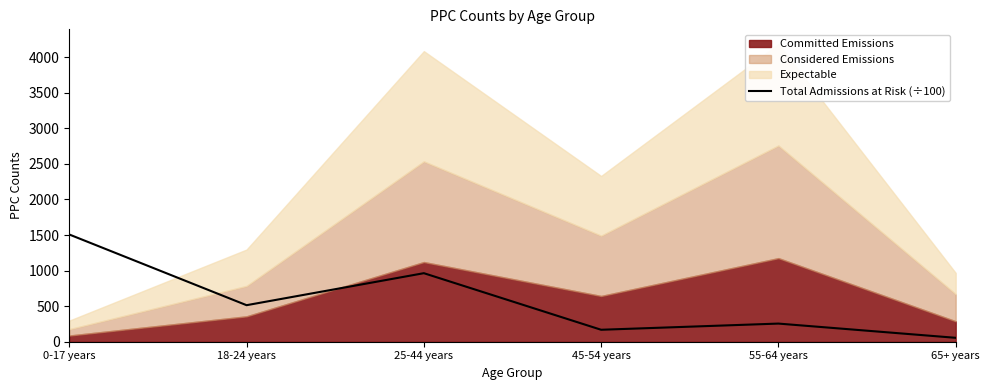

What is the label of the 1st point from the right?

65+ years